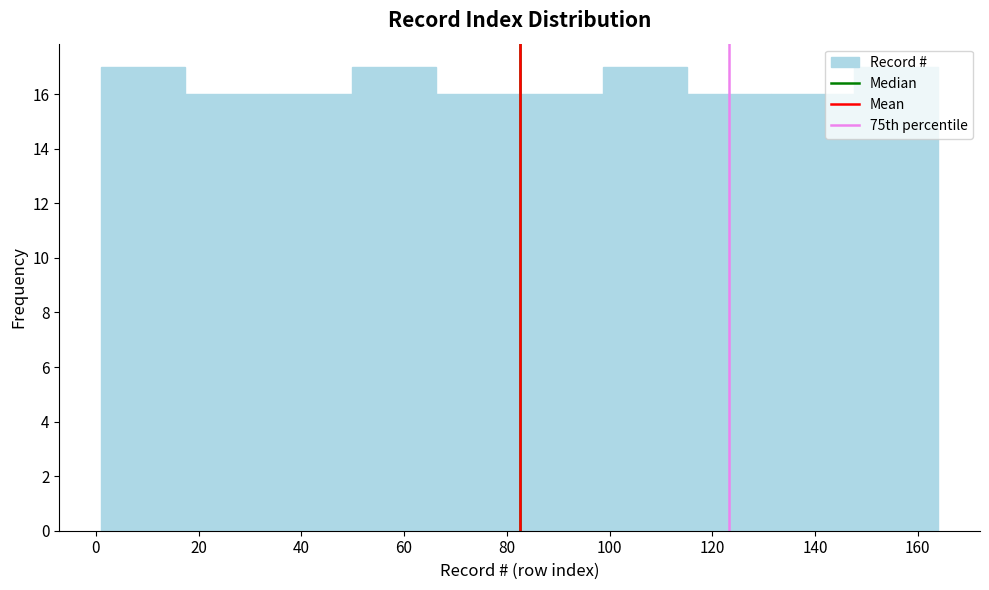

Reading left to right, transcribe this chart: for each bar, give the range it covers on the x-axis and its height. Neither the bar edges nor the heights are printed on the chart, so give them approximately, as read against the axes.

2 to 18: 17
18 to 34: 16
34 to 50: 16
50 to 66: 17
66 to 82: 16
82 to 98: 16
98 to 116: 17
116 to 132: 16
132 to 148: 16
148 to 164: 17